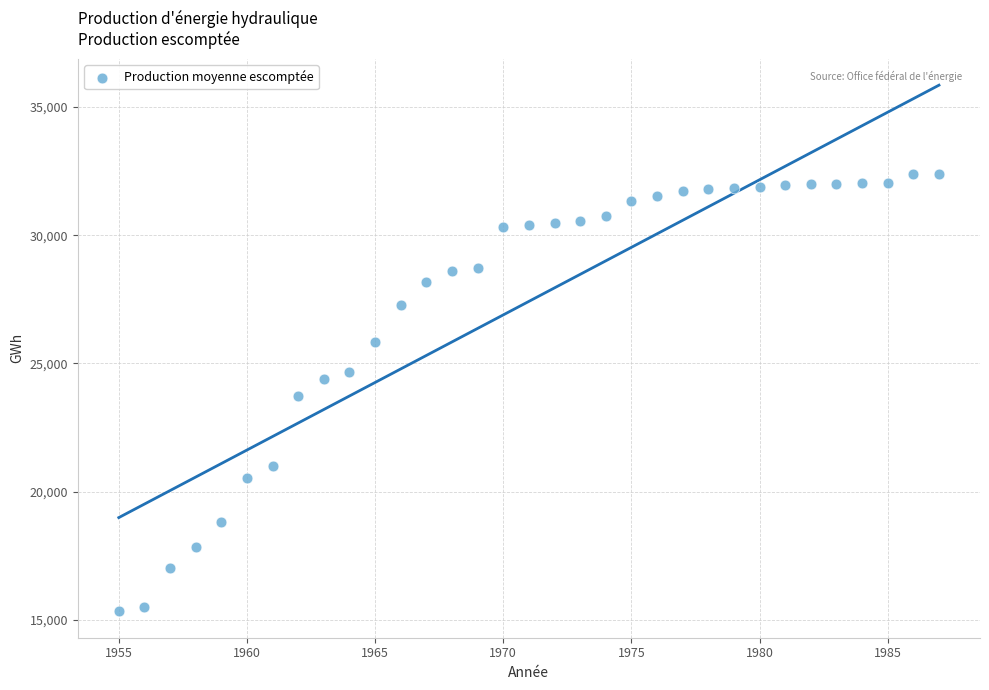

What is the range of X values (max minus min)?

32